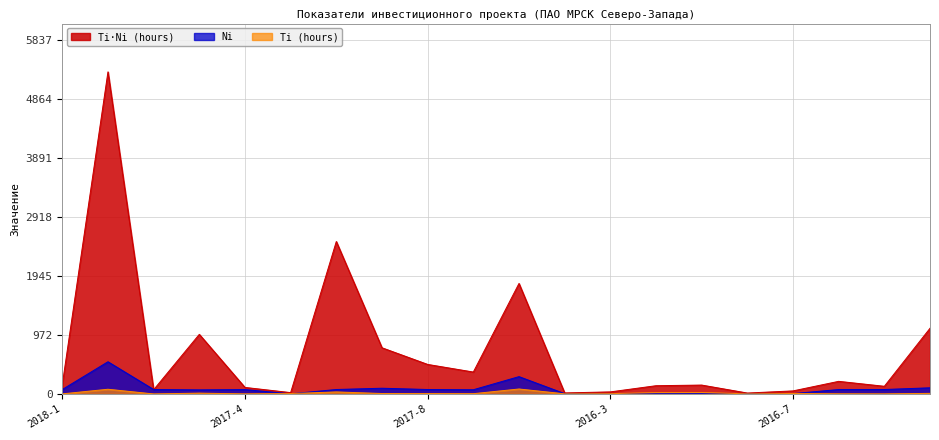

Reading left to right, what are all the values shown in this chart?

Ti (hours): 2.1	78.2	0.9	14.4	1.5	7.6	34.0	8.0	6.6	5.2	82.2	2.9	5.8	22.8	24.5	2.6	8.5	2.8	1.7	10.6
Ti*Ni (hours): 155.4	5306.8	70.3	982.6	108.3	22.9	2512.3	761.6	487.2	361.7	1821.0	17.6	34.7	136.5	147.1	15.8	51.0	208.4	127.0	1082.9
Ni: 74.0	531.0	74.0	68.0	73.0	3.0	74.0	95.0	74.0	70.0	286.0	6.0	6.0	6.0	6.0	6.0	6.0	74.0	74.0	102.0